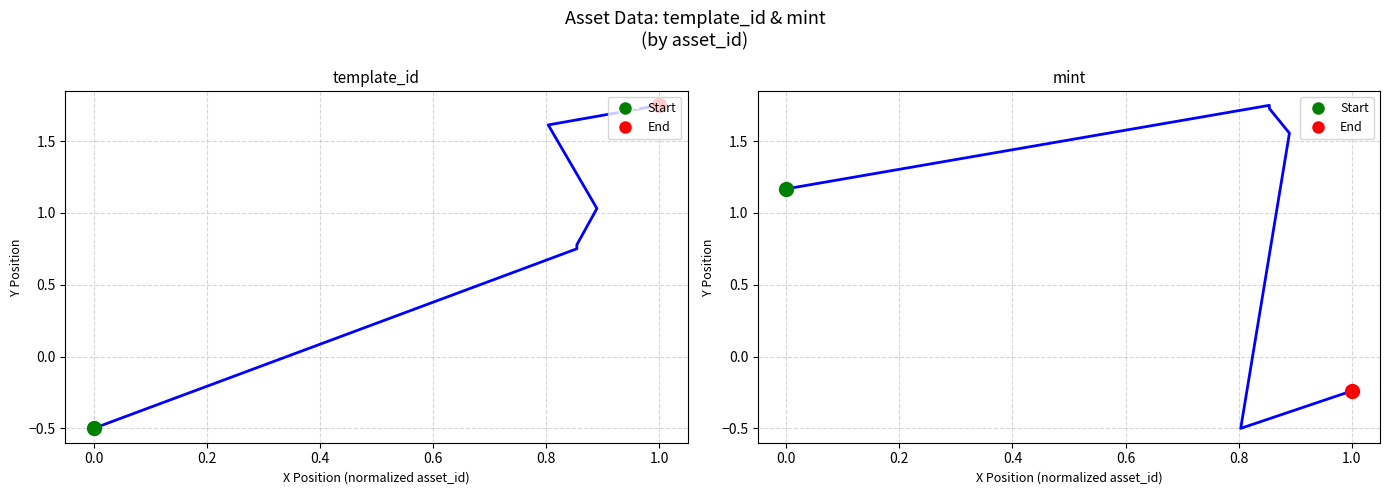

Is the value of template_id at −0.2 greater than the value of mint at 0.0?

No